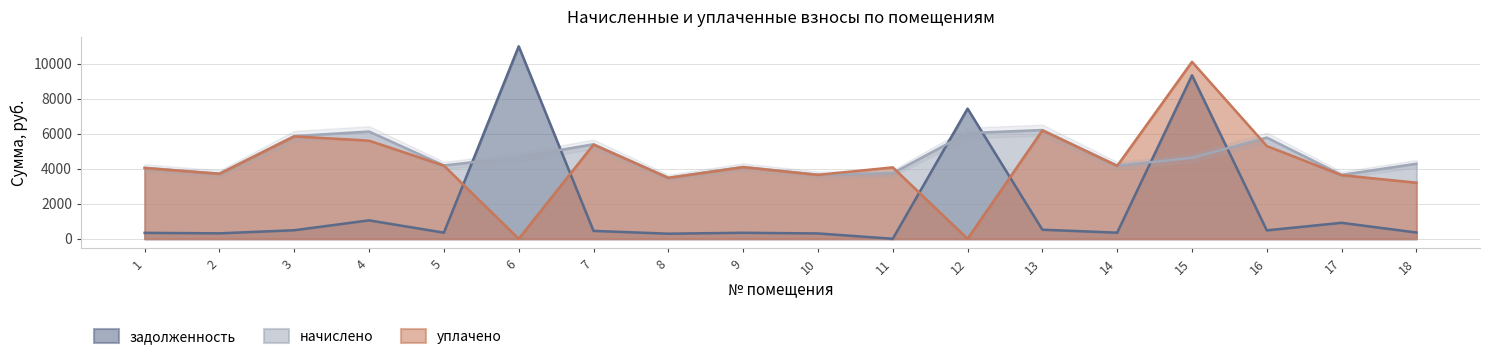

Count the number of categories in the chart.

18